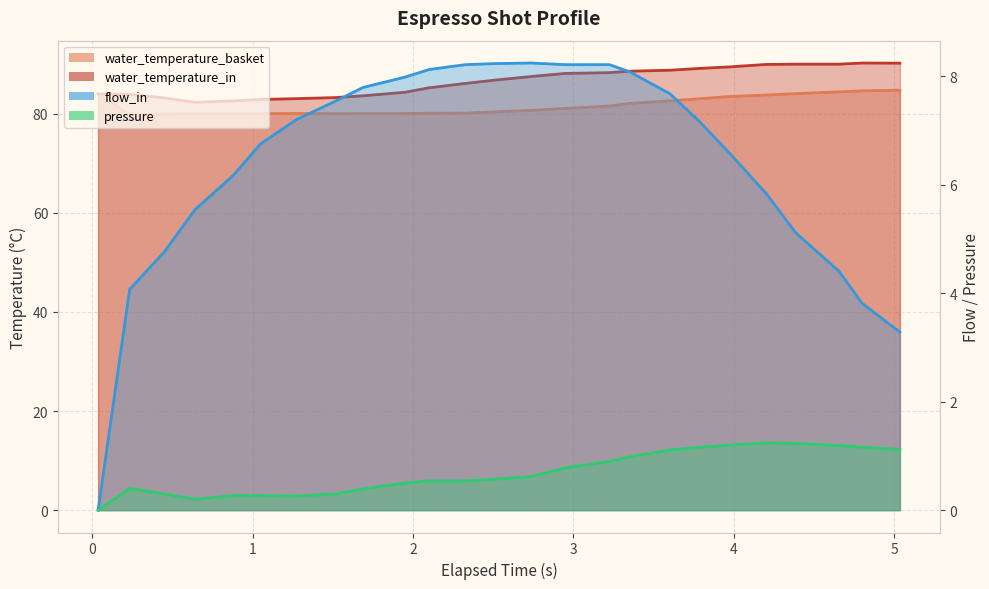

What are all the series names shown in the legend?

water_temperature_basket, water_temperature_in, flow_in, pressure